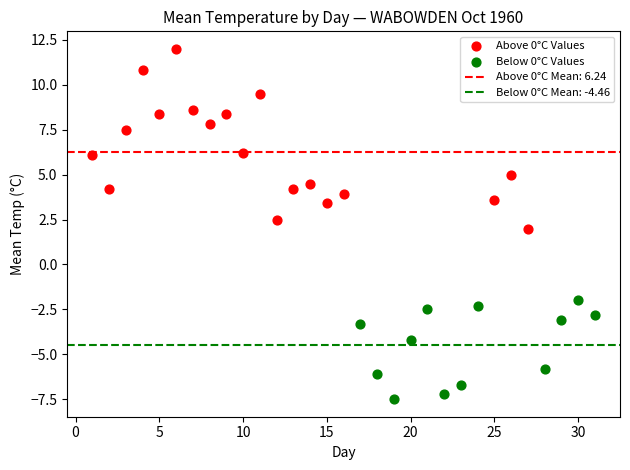

Which series reaches the maximum Y coordinate?

Above 0°C Values